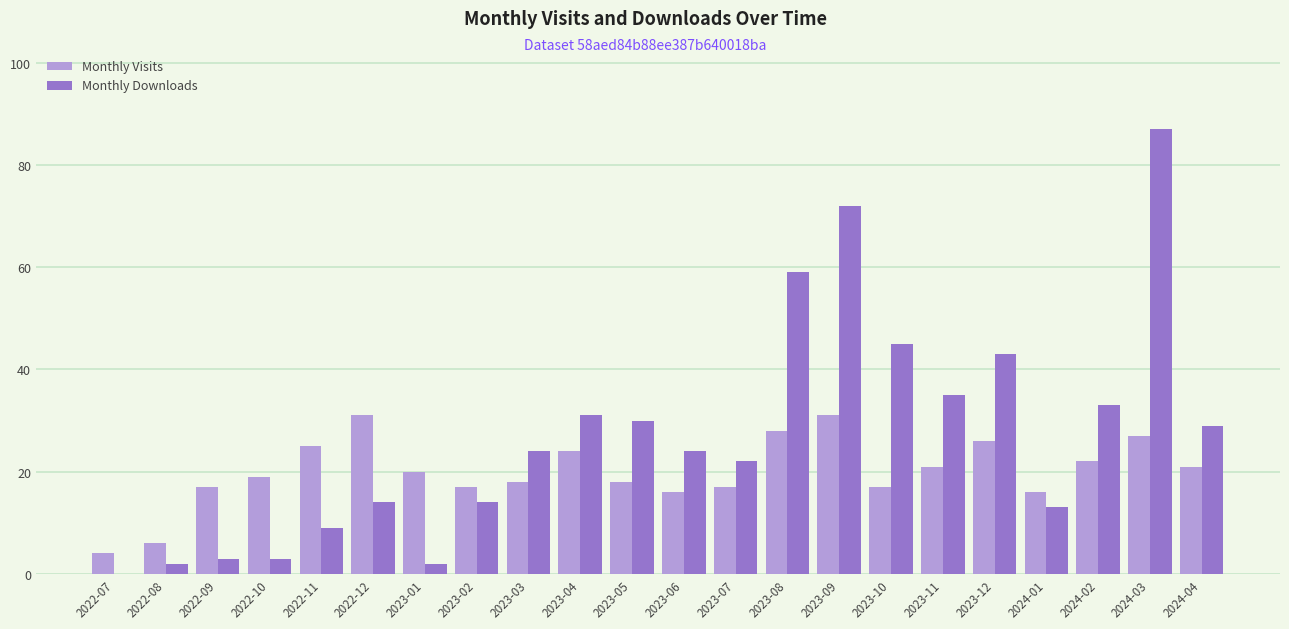

Is the value of Monthly Visits at 2024-04 greater than the value of Monthly Downloads at 2022-11?

Yes